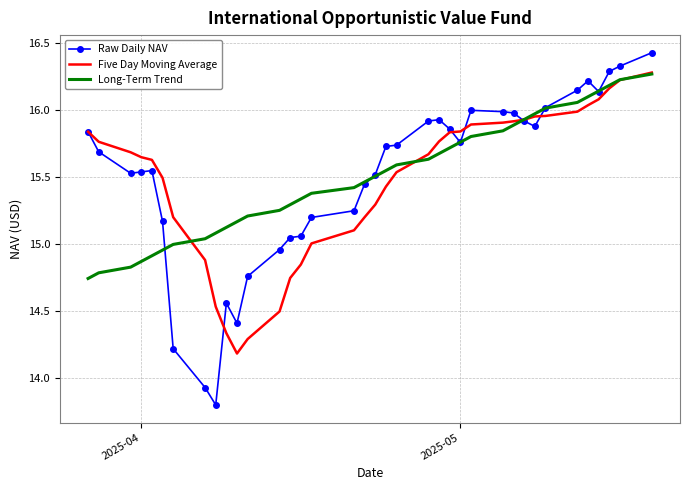

Which series has the largest range (max minus min)?

Raw Daily NAV